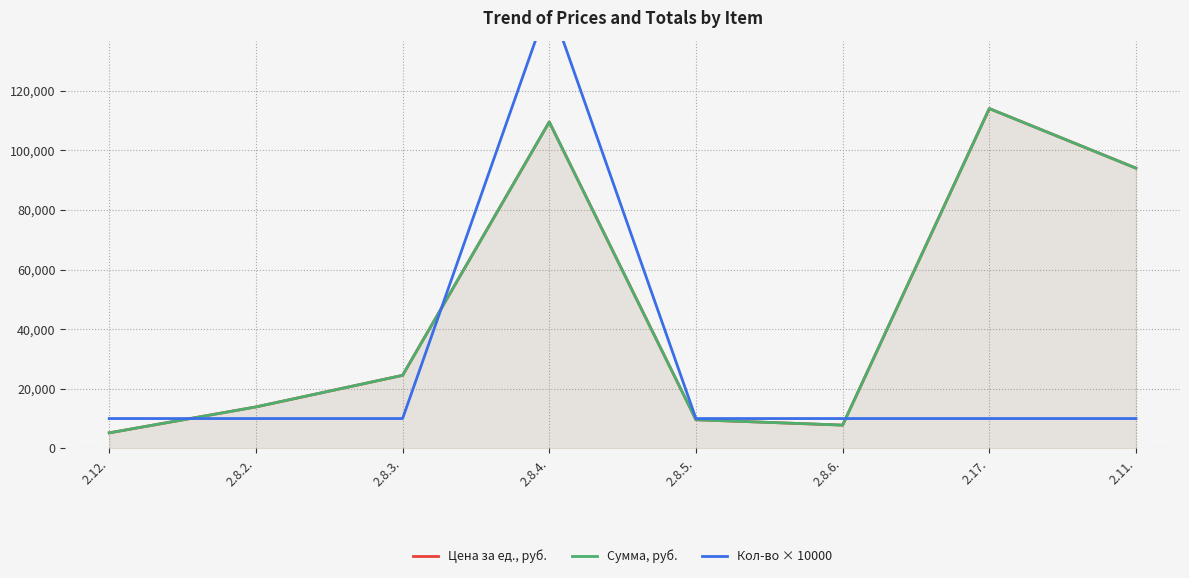

True or false: Сумма, руб. and Цена за ед., руб. intersect in this chart.

False